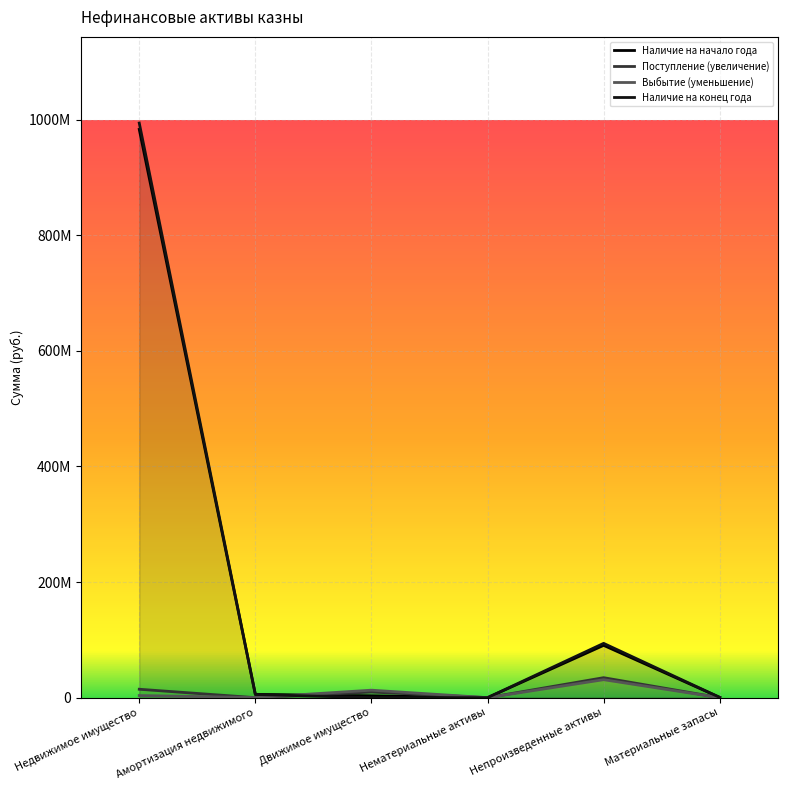

How many intersections are there between Наличие на начало года and Выбытие (уменьшение)?

1